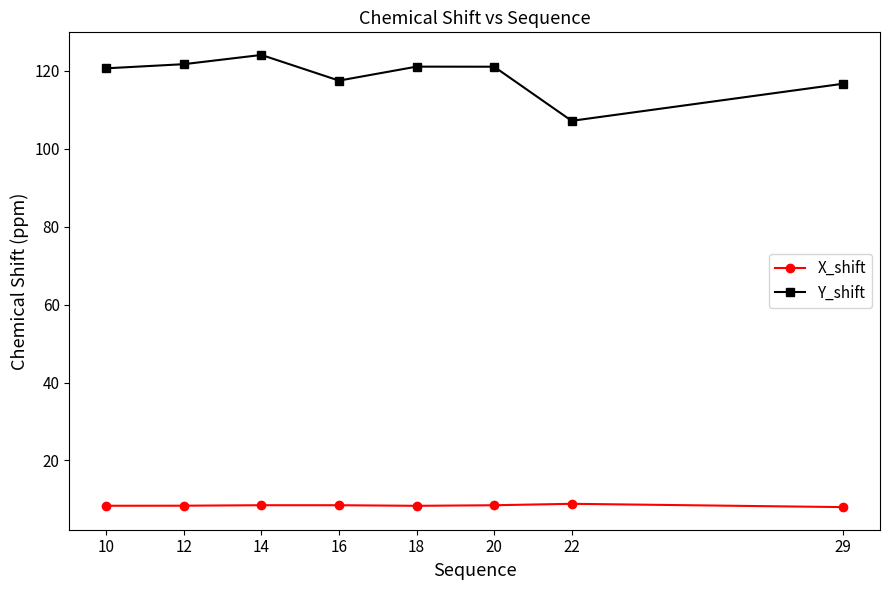

Is it true that X_shift equals 8.4 at 10?

True